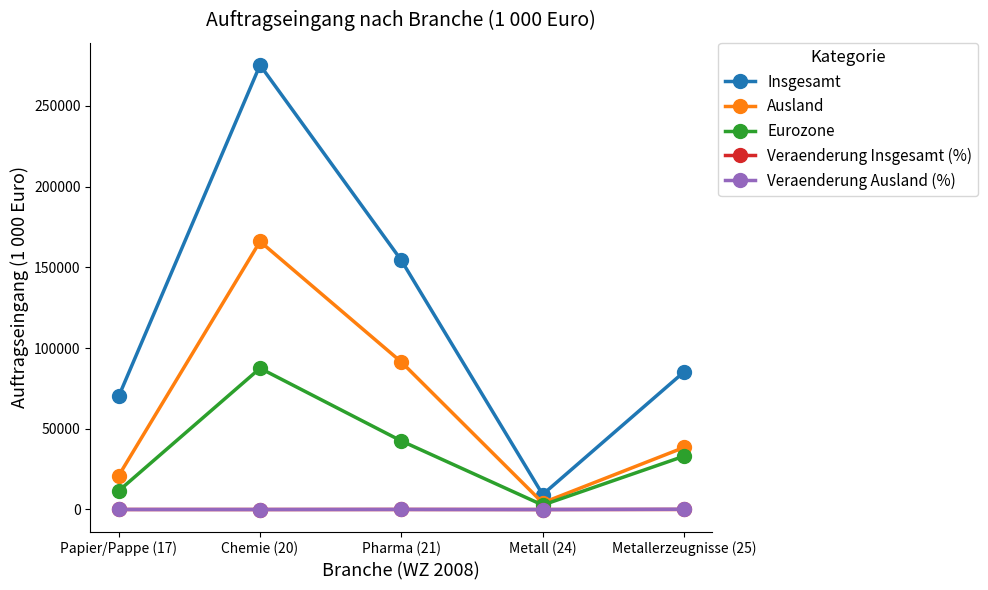

What position from the left is Papier/Pappe (17)?

1